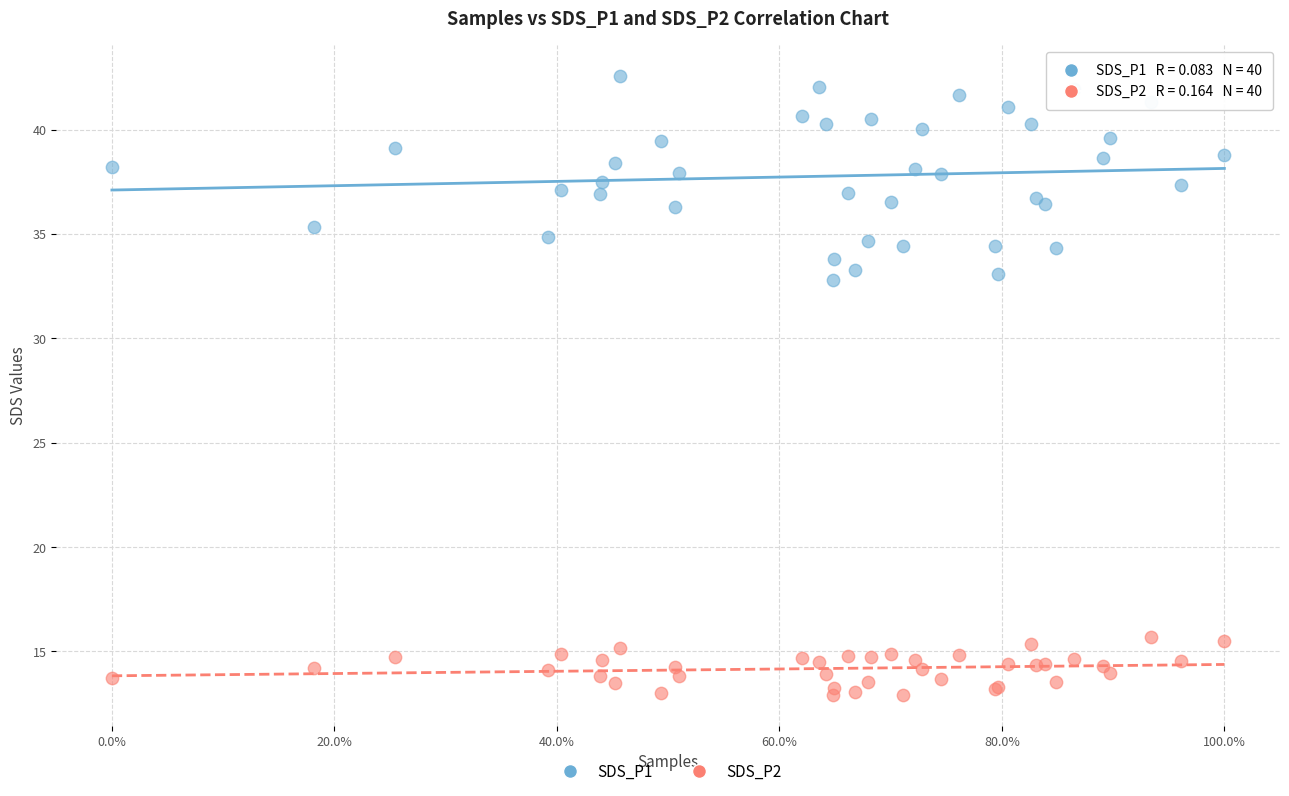

Which series reaches the minimum Y coordinate?

SDS_P2